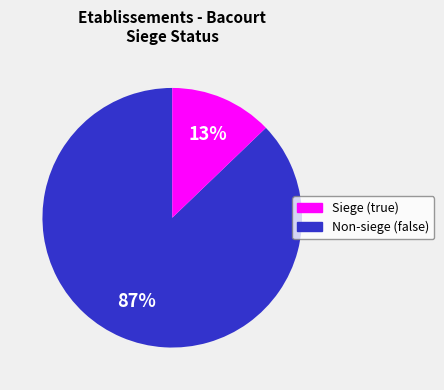

To the nearest percent, what is the difference between the largest and smallest slice percentages?

74%